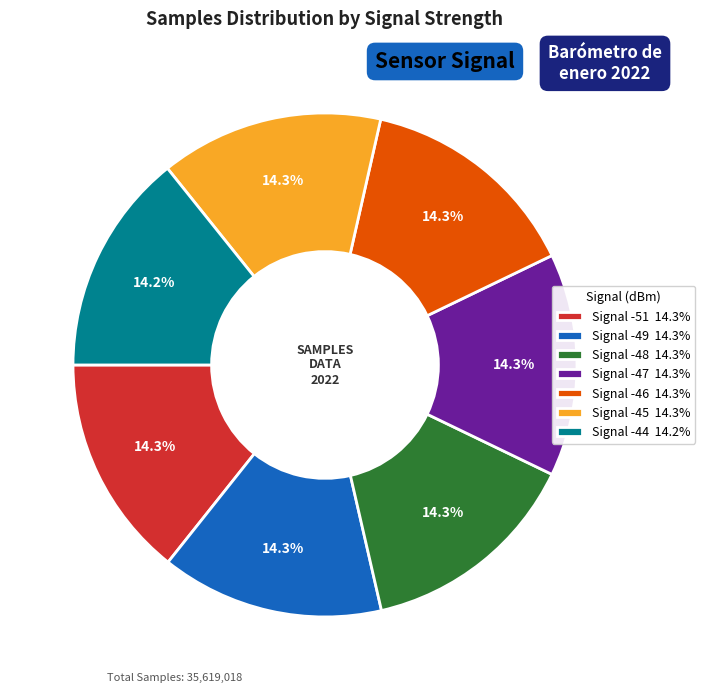

How much of the chart is everything except Signal -49 14.3%?

85.7%